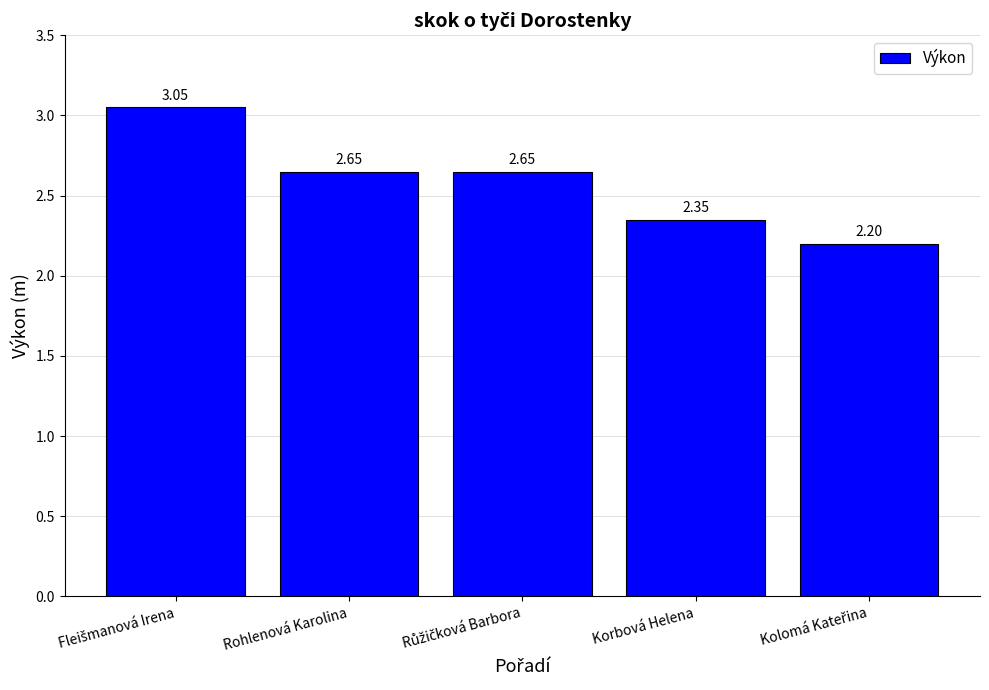

What is the sum of all values?

12.9